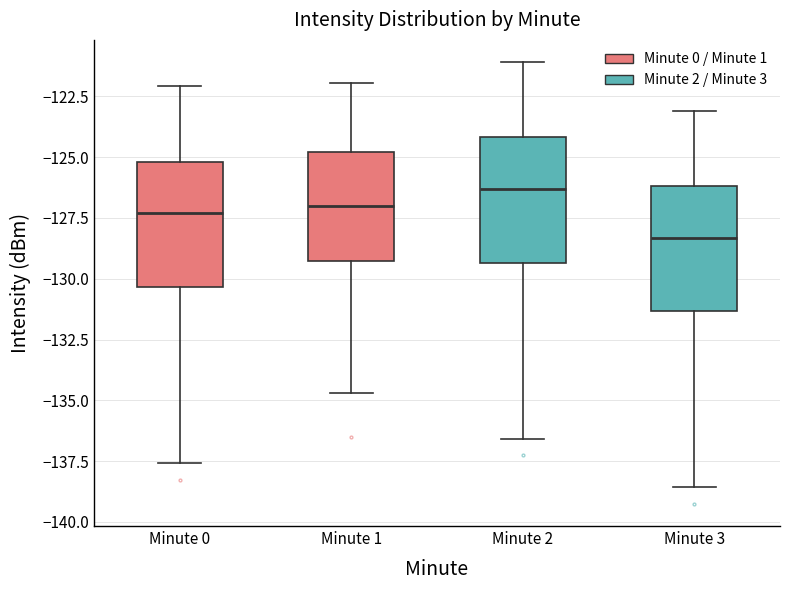

Which box's median line is the highest?

Minute 2